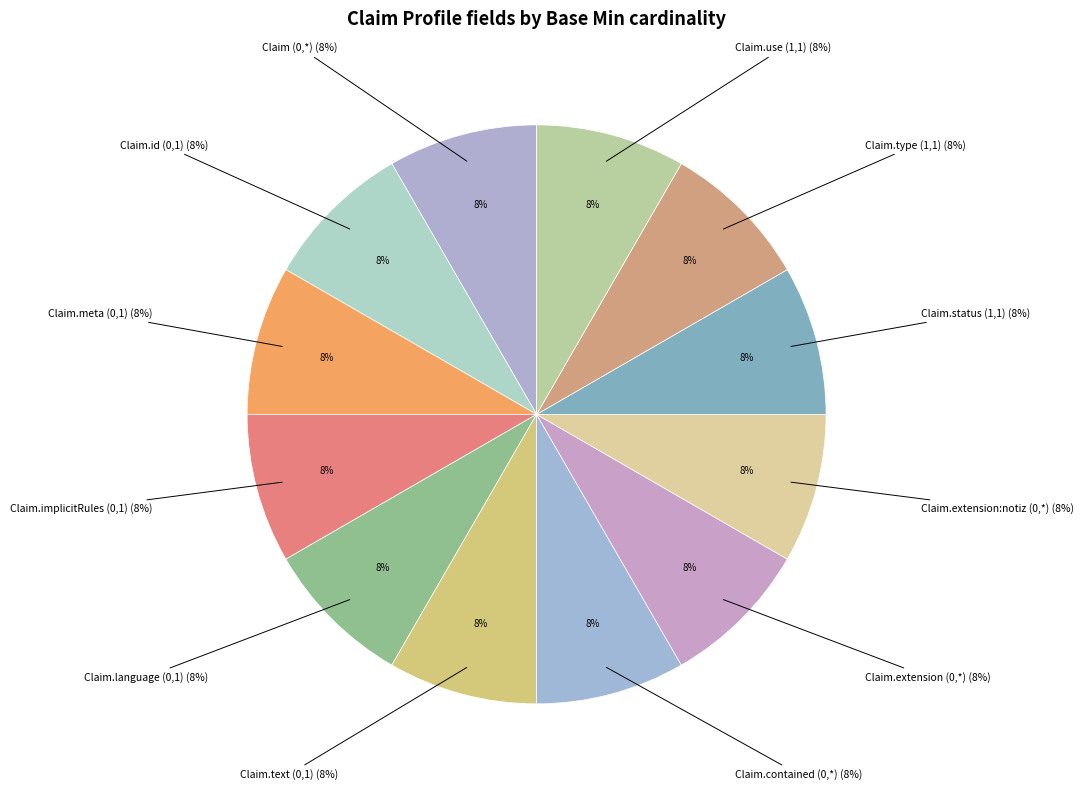

Which slice is the largest?

Claim (0,*)